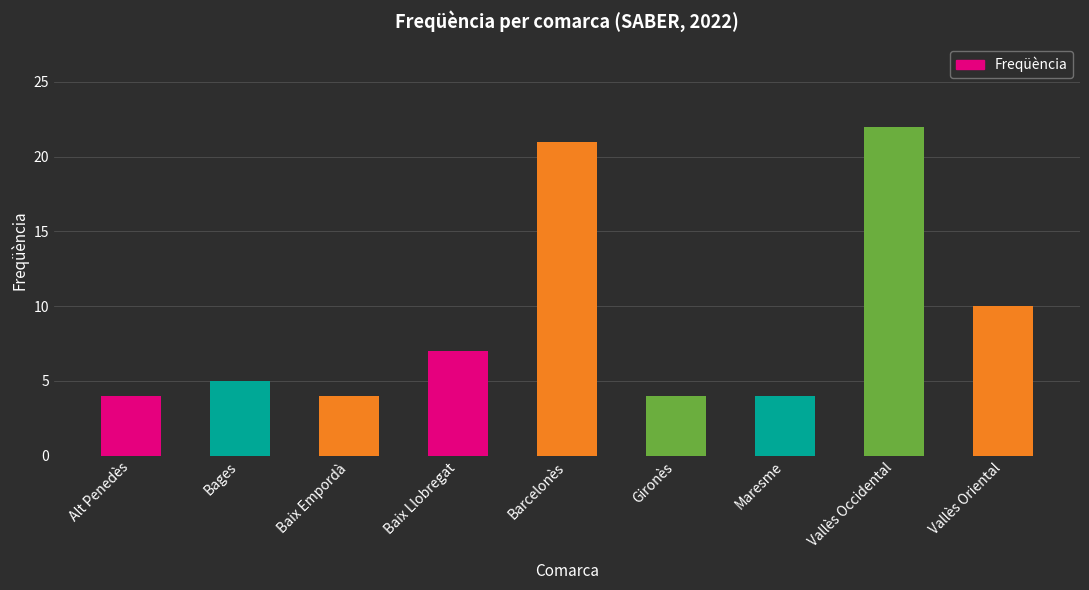

What is the label of the 5th bar from the left?

Barcelonès